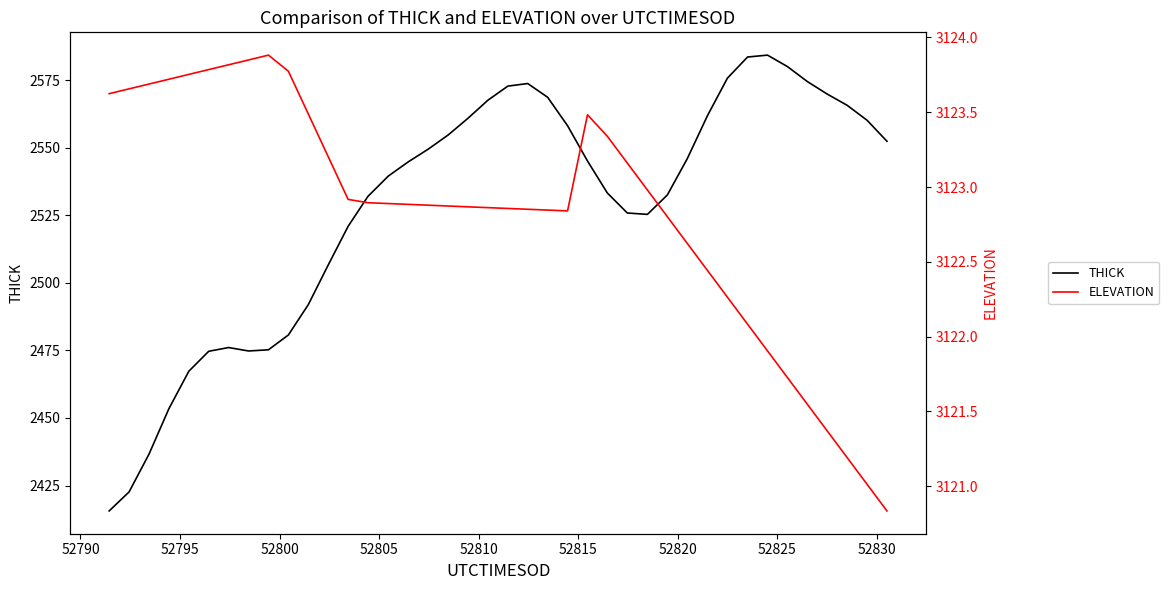

What is the greatest value displayed?

3123.9